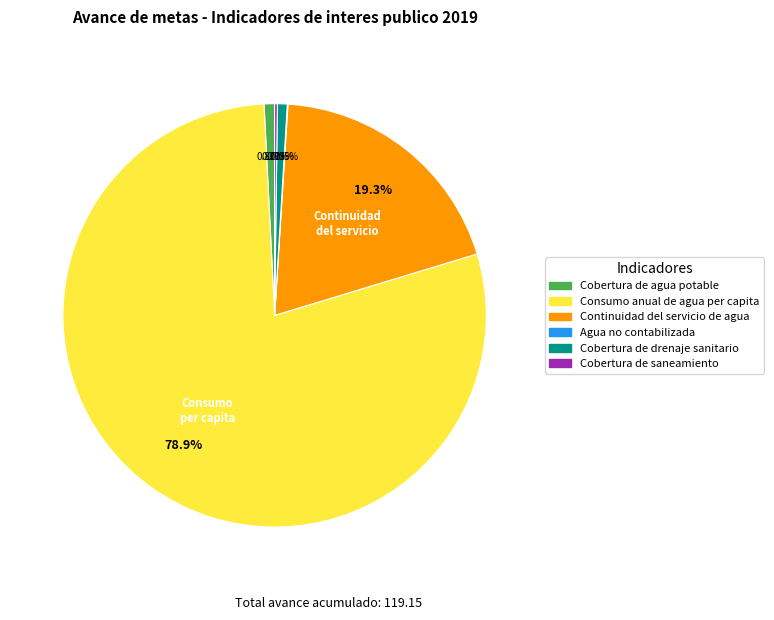

True or false: Continuidad del servicio de agua accounts for 19% of the total.

True